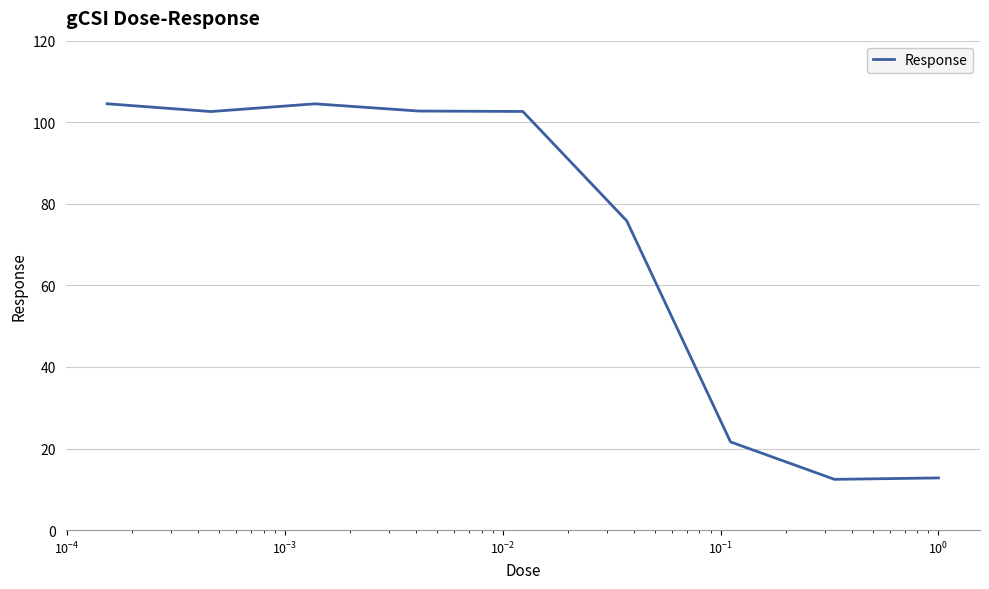

What is the smallest value displayed?

12.4